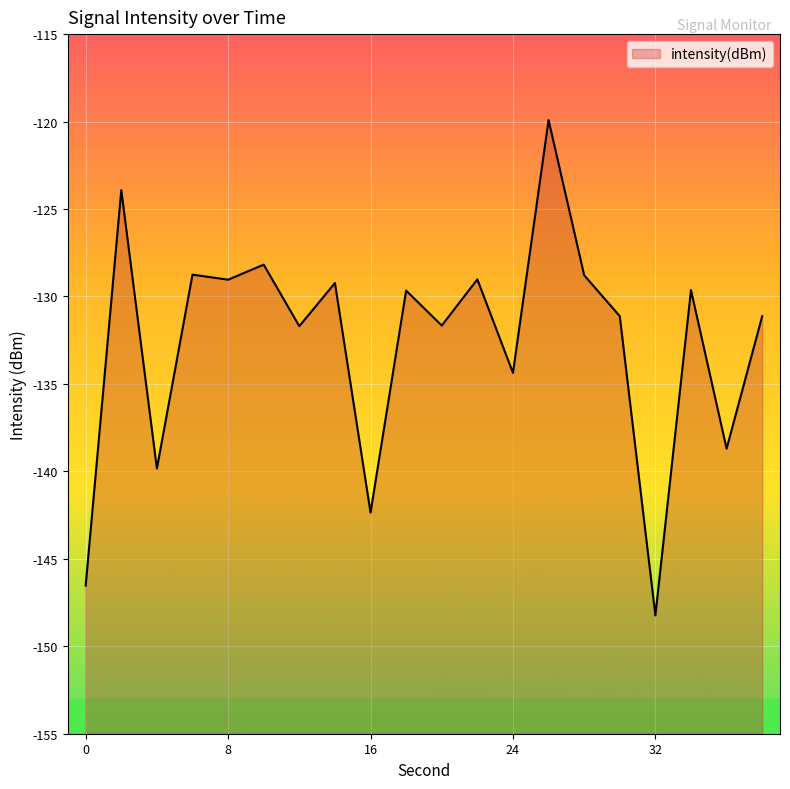

List the labels in order of value, largest first.

26, 2, 10, 6, 28, 22, 8, 14, 34, 18, 30, 38, 20, 12, 24, 36, 4, 16, 0, 32